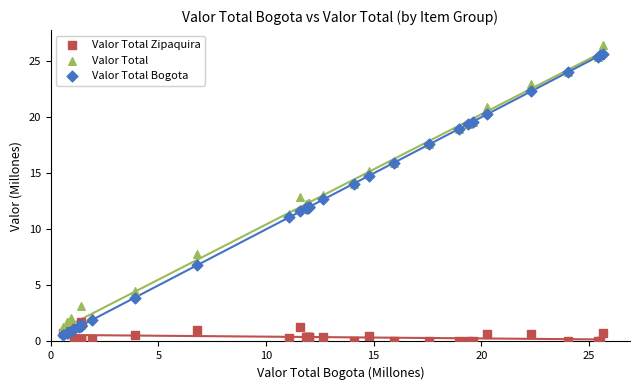

Which series reaches the maximum Y coordinate?

Valor Total